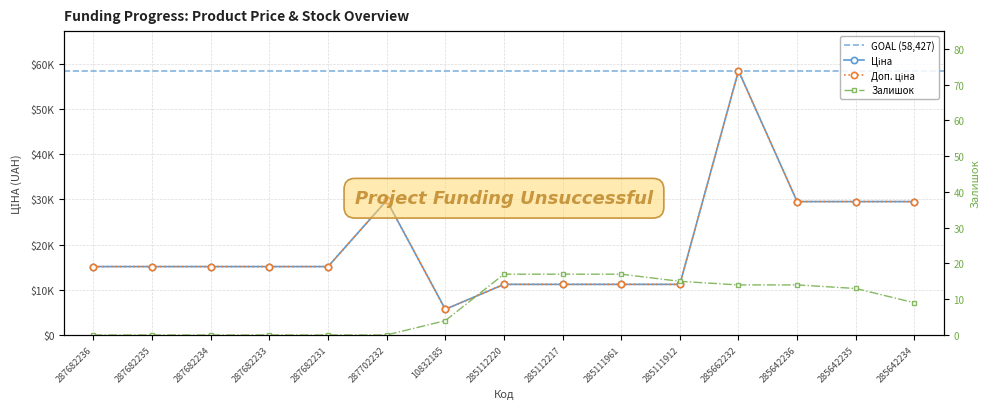

Rank the series by their maximum value, from highest to lowest.

Ціна, Доп. ціна, Залишок